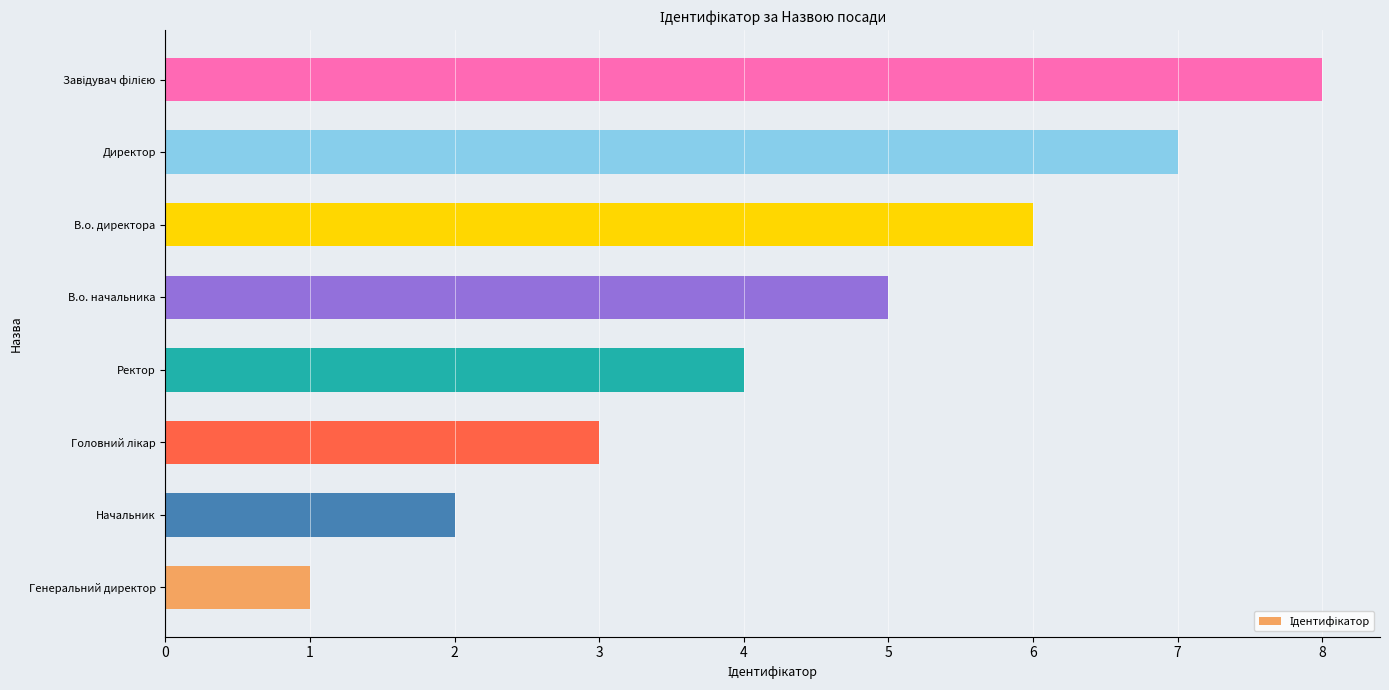

Does the chart contain any negative values?

No